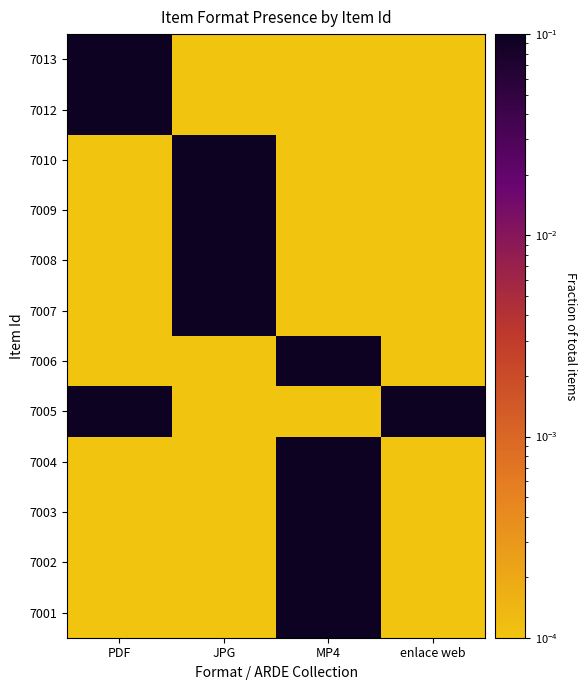

Reading left to right, extract all data points from this chart.

7001: PDF=0.0	JPG=0.0	MP4=1.0	enlace web=0.0
7002: PDF=0.0	JPG=0.0	MP4=1.0	enlace web=0.0
7003: PDF=0.0	JPG=0.0	MP4=1.0	enlace web=0.0
7004: PDF=0.0	JPG=0.0	MP4=1.0	enlace web=0.0
7005: PDF=1.0	JPG=0.0	MP4=0.0	enlace web=1.0
7006: PDF=0.0	JPG=0.0	MP4=1.0	enlace web=0.0
7007: PDF=0.0	JPG=1.0	MP4=0.0	enlace web=0.0
7008: PDF=0.0	JPG=1.0	MP4=0.0	enlace web=0.0
7009: PDF=0.0	JPG=1.0	MP4=0.0	enlace web=0.0
7010: PDF=0.0	JPG=1.0	MP4=0.0	enlace web=0.0
7012: PDF=1.0	JPG=0.0	MP4=0.0	enlace web=0.0
7013: PDF=1.0	JPG=0.0	MP4=0.0	enlace web=0.0